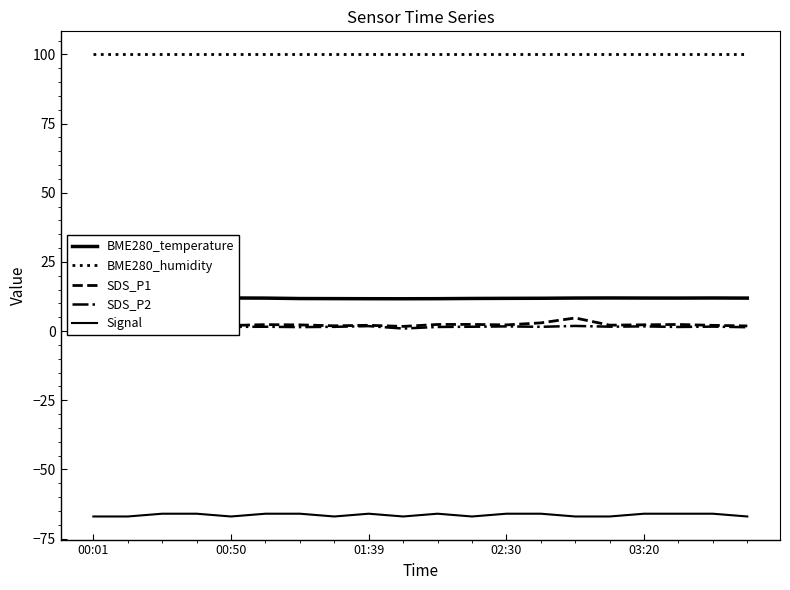

What is the sum of the BME280_humidity values at 14 and 12?

200.0